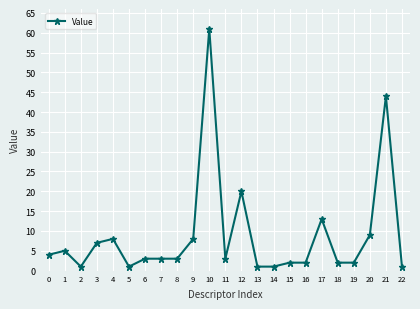

Reading right to left, list all the values displayed in this chart.

1	44	9	2	2	13	2	2	1	1	20	3	61	8	3	3	3	1	8	7	1	5	4